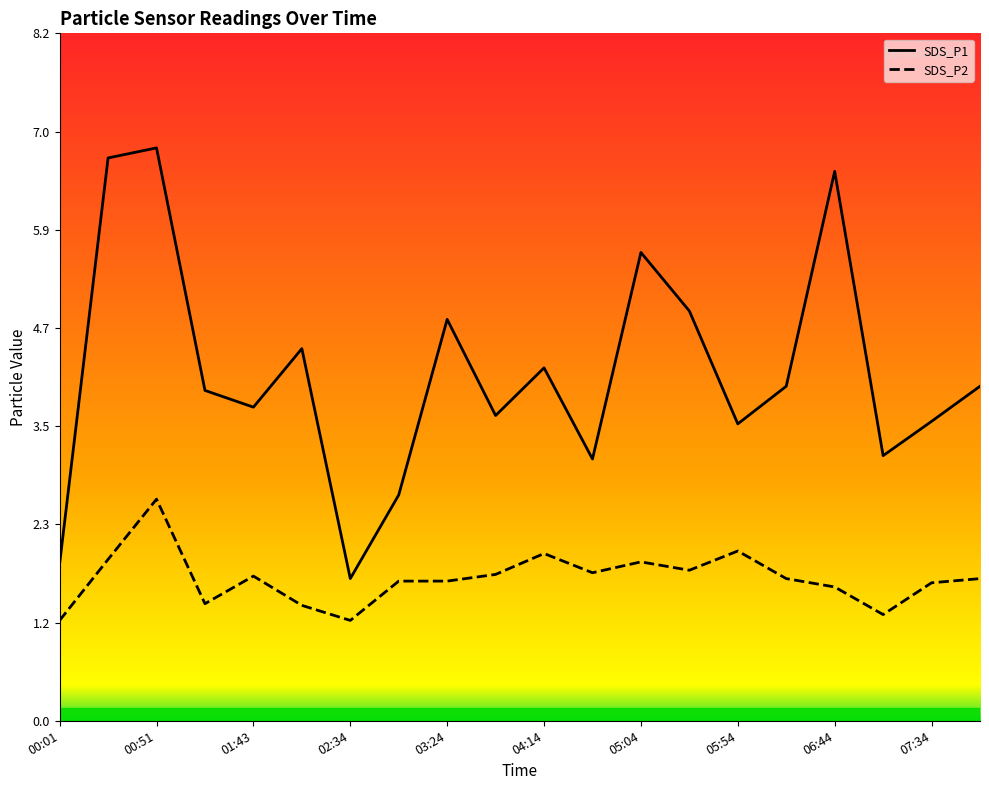

What is the difference between the maximum and minimum values in the SDS_P2 series?

1.4